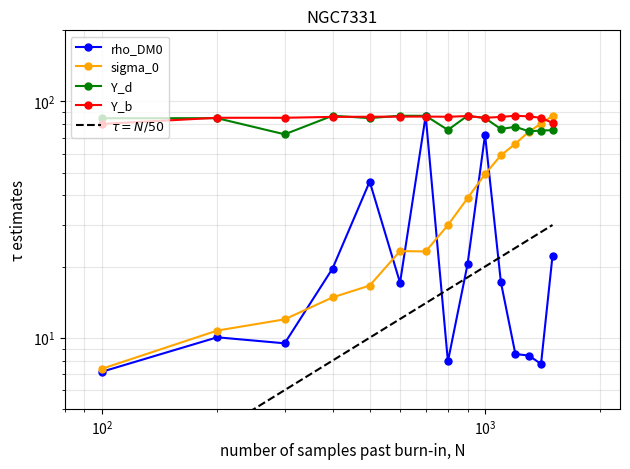

Is it true that rho_DM0 equals 79.1 at $\mathdefault{10^{4}}$?

False